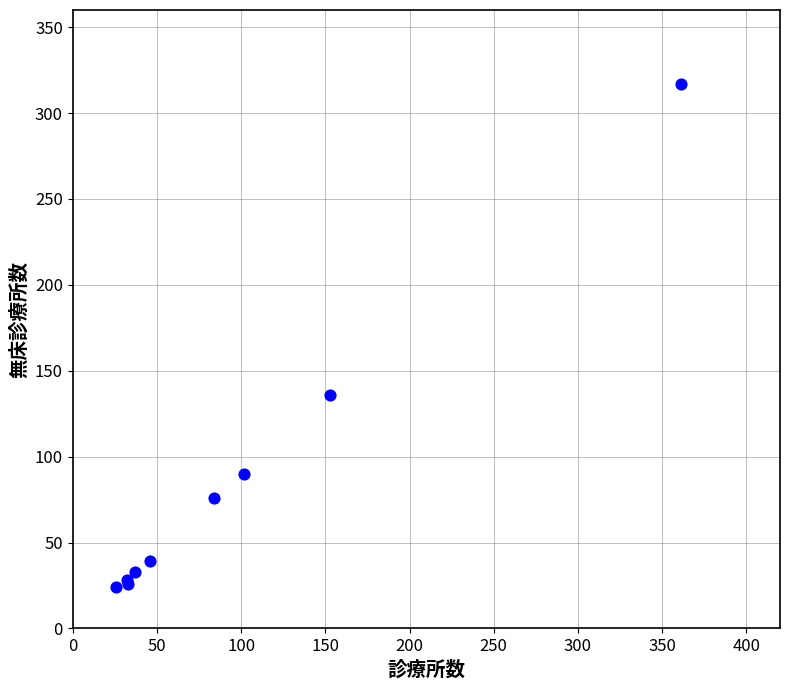

What Y value in the scatter plot is closest to 170?

136